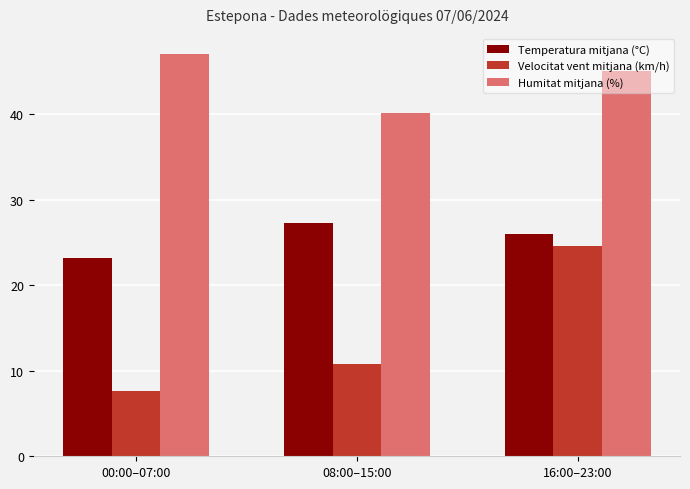

Between 00:00–07:00 and 16:00–23:00, which series saw the biggest shift?

Velocitat vent mitjana (km/h)